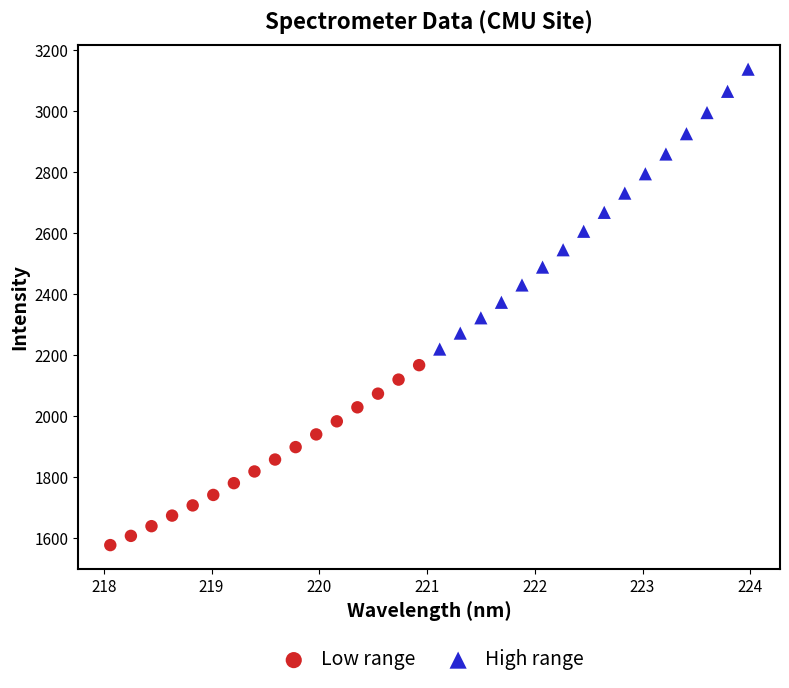

Which series contains the lowest Y value?

Low range